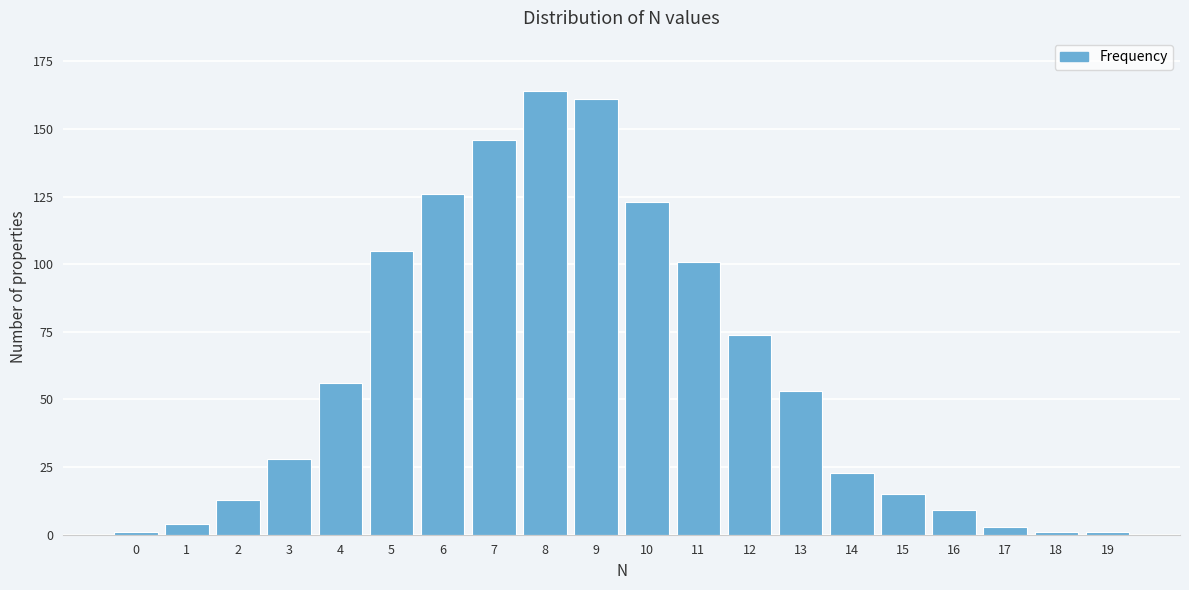

Reading right to left, transcribe all the data shown in this chart.

1	1	3	9	15	23	53	74	101	123	161	164	146	126	105	56	28	13	4	1